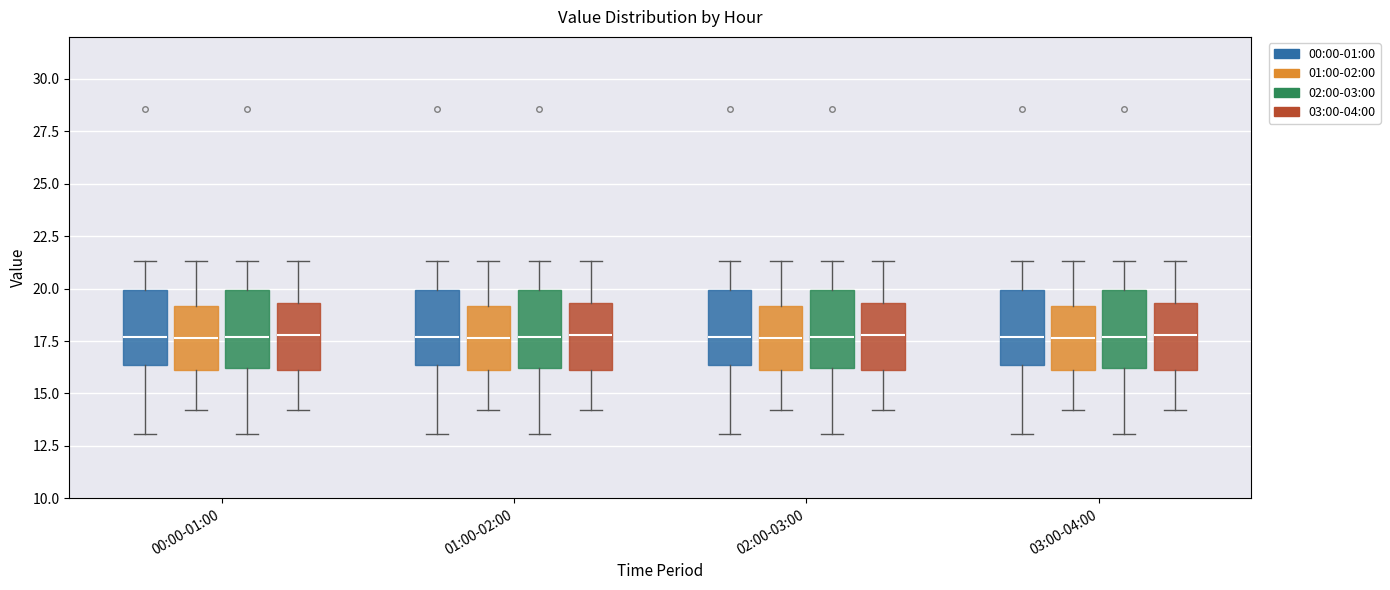

Where does the median line of the box for 00:00-01:00 (03:00-04:00) sit on the y-axis? The values are not printed on the chart, so give them approximately, as read against the axis.

18.0